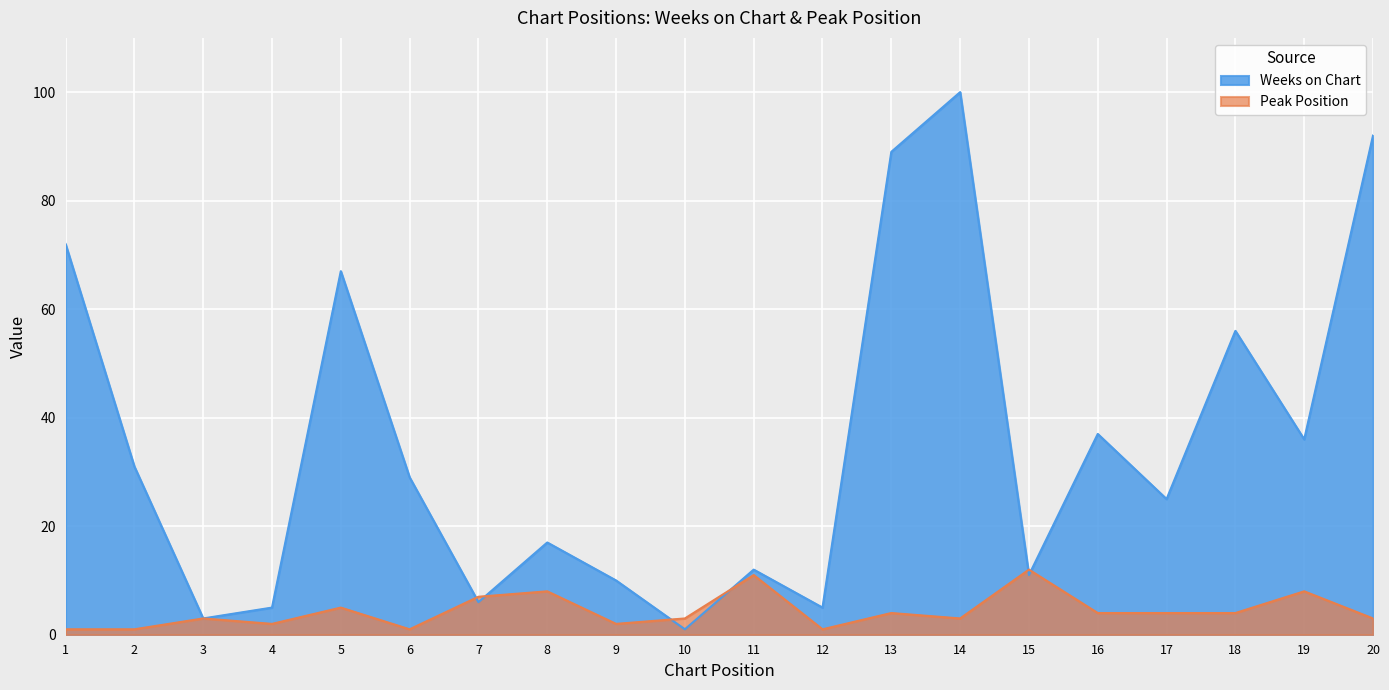

Is the value of Peak Position at 2 greater than the value of Weeks on Chart at 8?

No